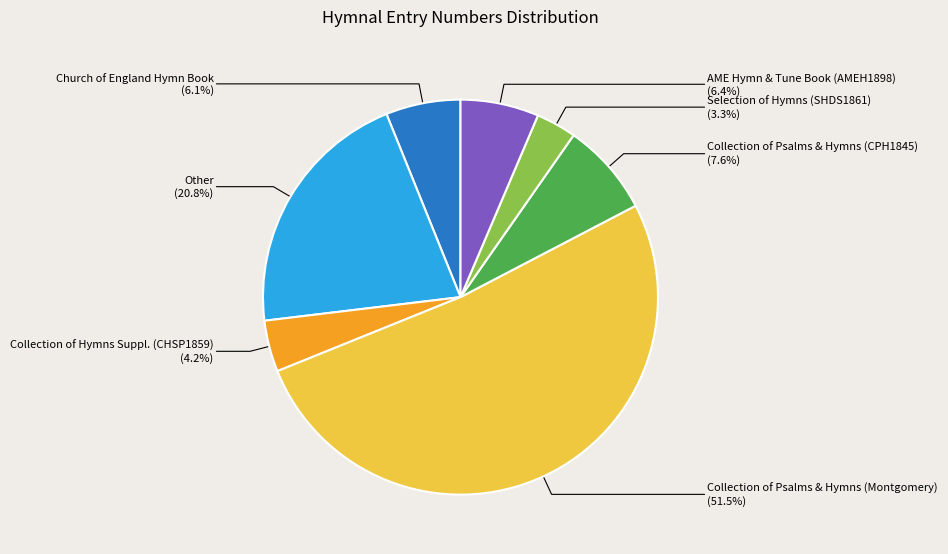

What is the ratio of the value at Other to the value at Collection of Psalms & Hymns (CPH1845)?

2.7